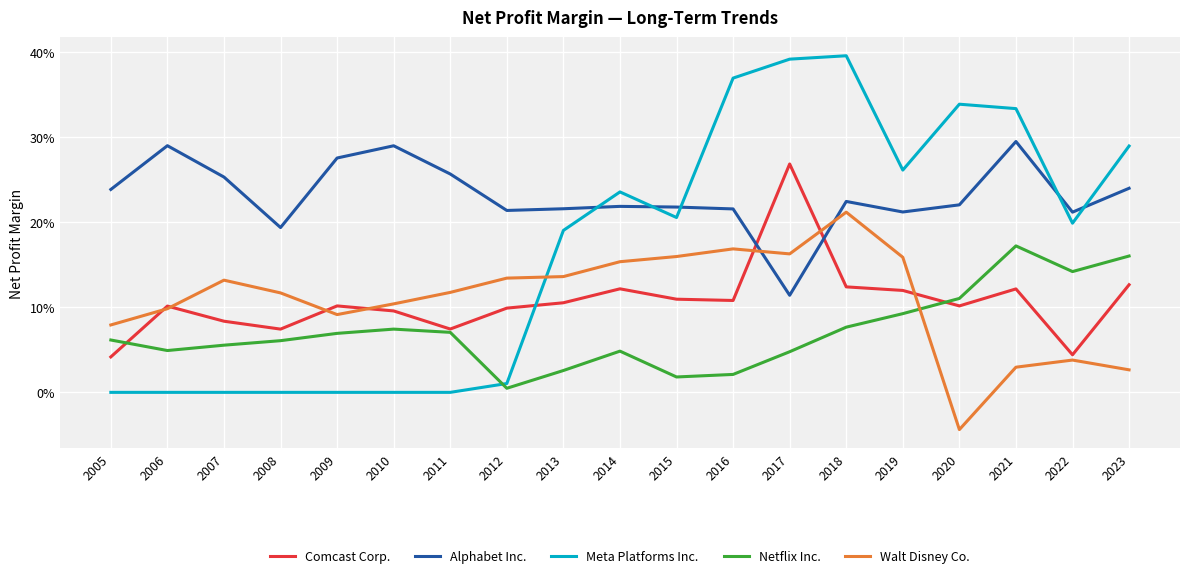

Rank the series at 2016 from highest to lowest value.

Meta Platforms Inc., Alphabet Inc., Walt Disney Co., Comcast Corp., Netflix Inc.